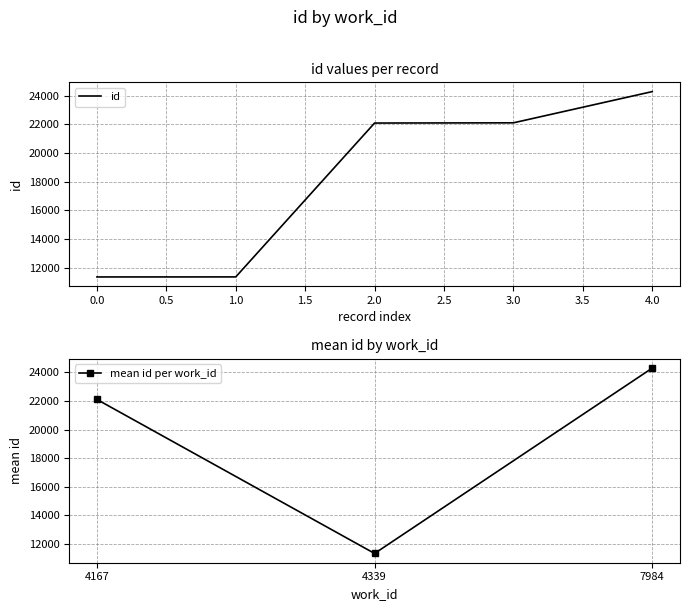

Is it true that id equals 16775 at 0.0?

False